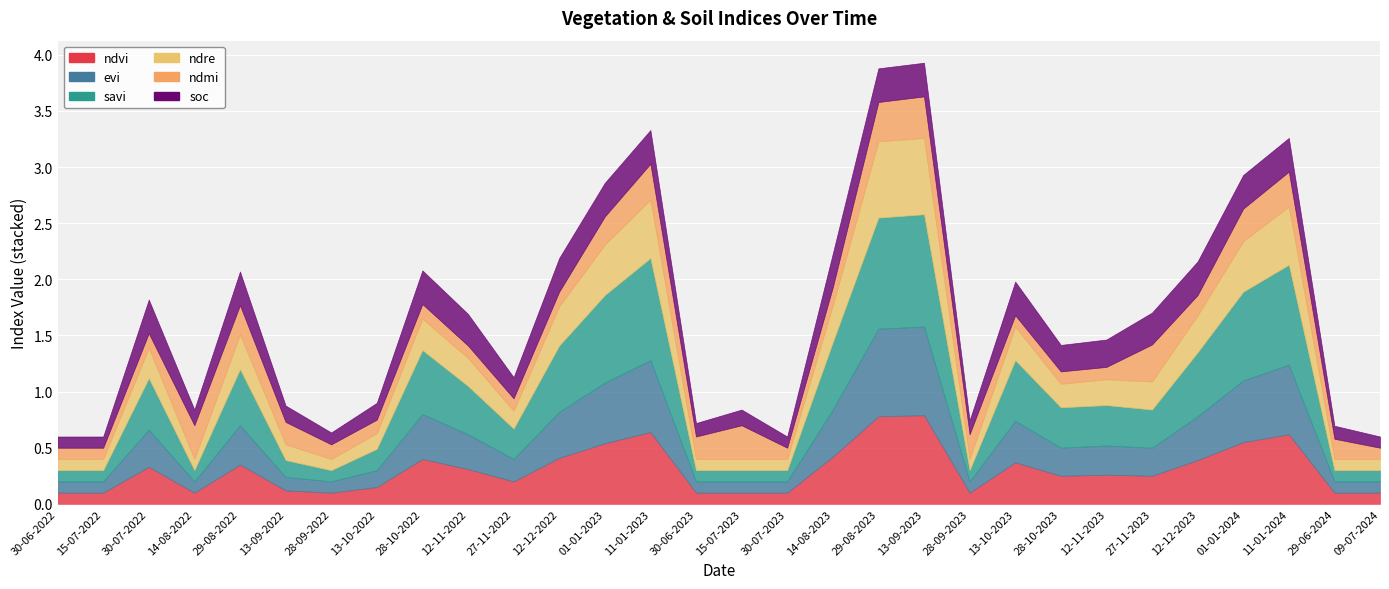

Which series changed the most between 15-07-2023 and 14-08-2023?

savi